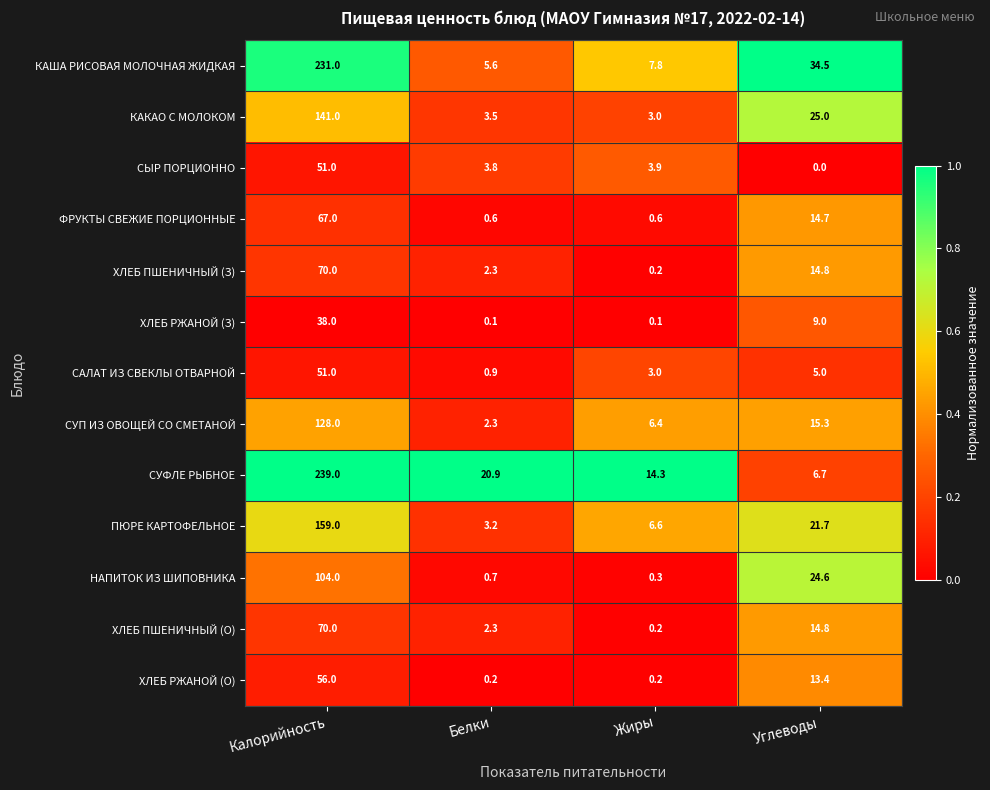

How many distinct data groups are displayed?

13